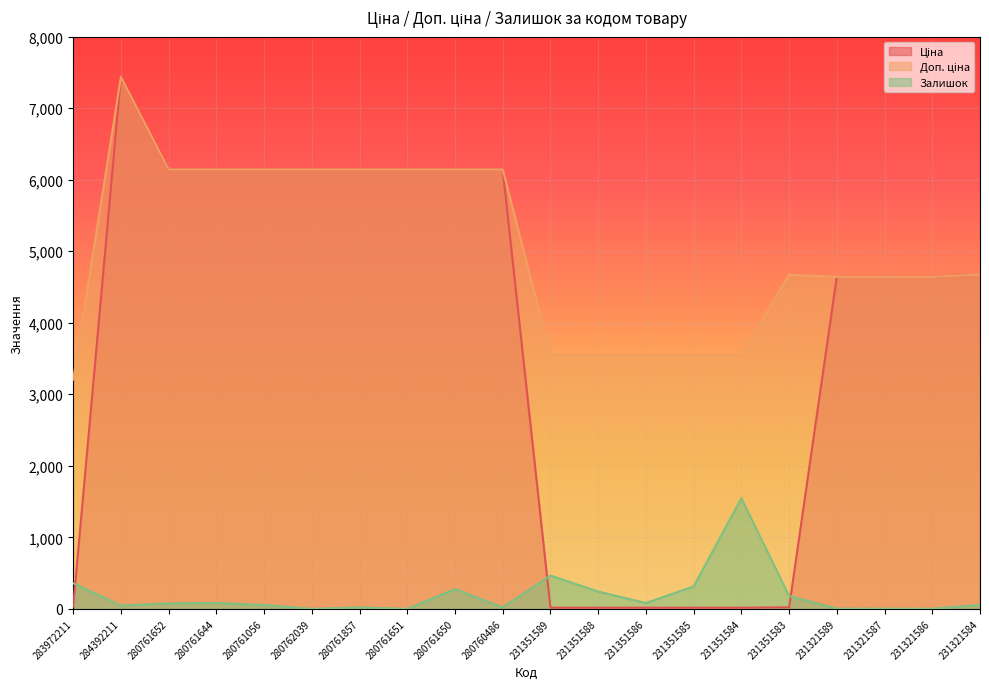

At how many categories does at least one series exceed 4990?

9